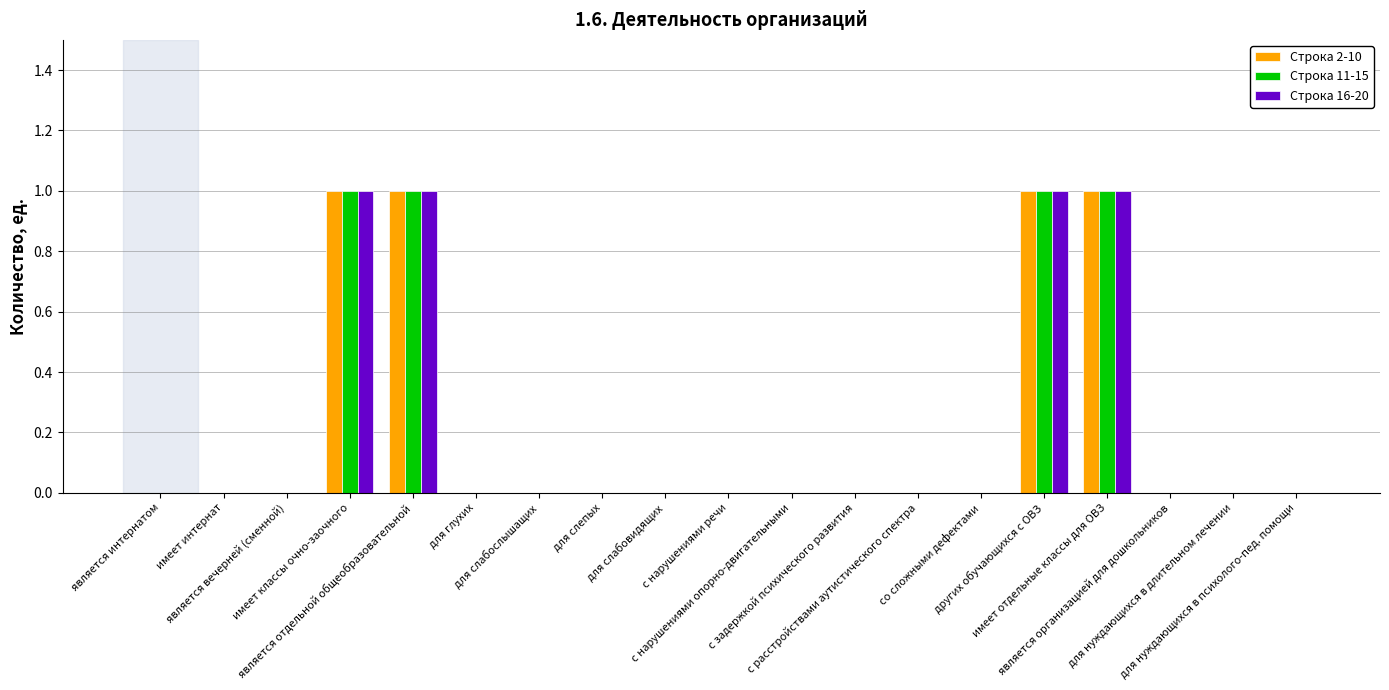

What is the difference between the second highest and minimum values in the Строка 16-20 series?

1